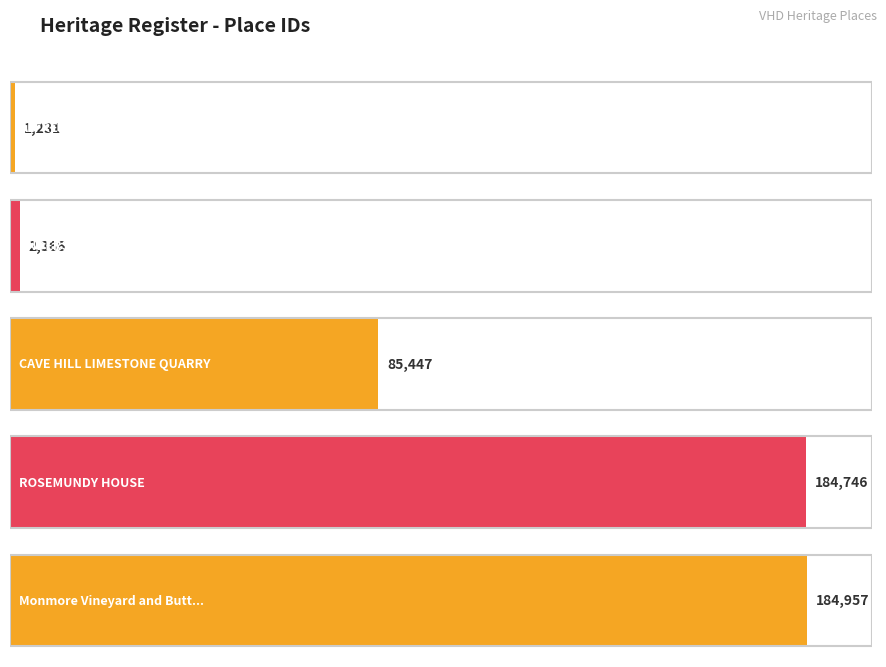

Between ROSEMUNDY HOUSE and CAVE HILL LIMESTONE QUARRY, which is larger?

ROSEMUNDY HOUSE